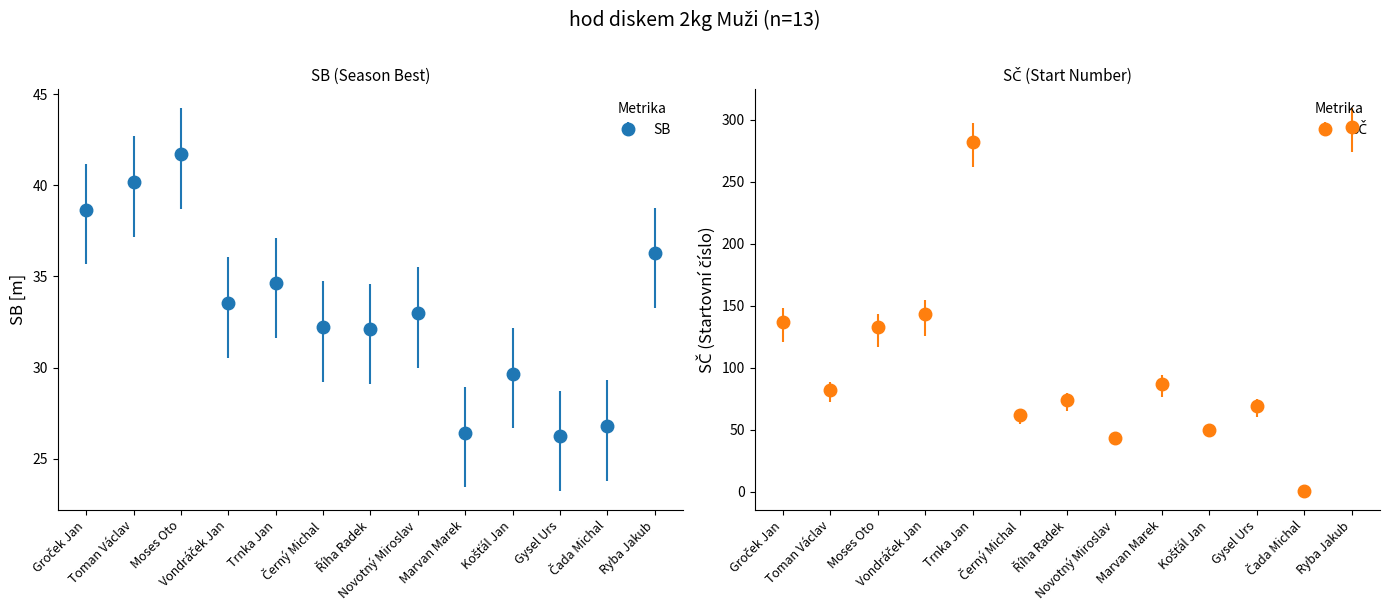

Count the number of data series in this chart.

2